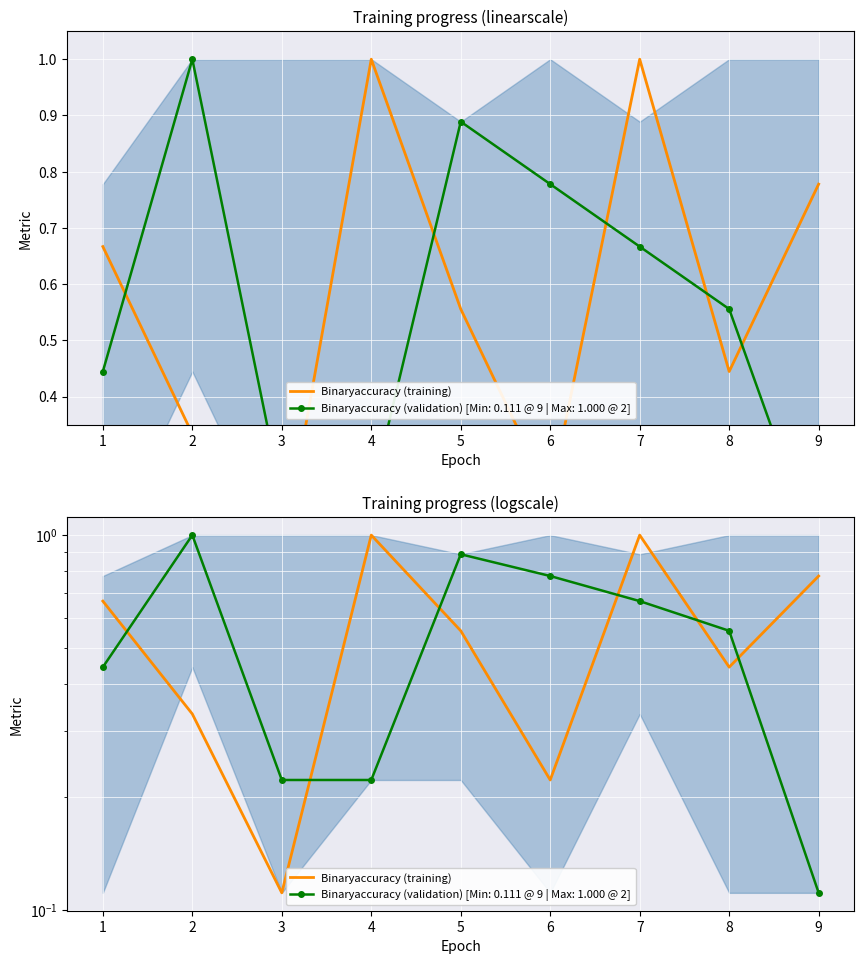

Reading left to right, what are all the values shown in this chart?

0.7	0.3	0.1	1.0	0.6	0.2	1.0	0.4	0.8